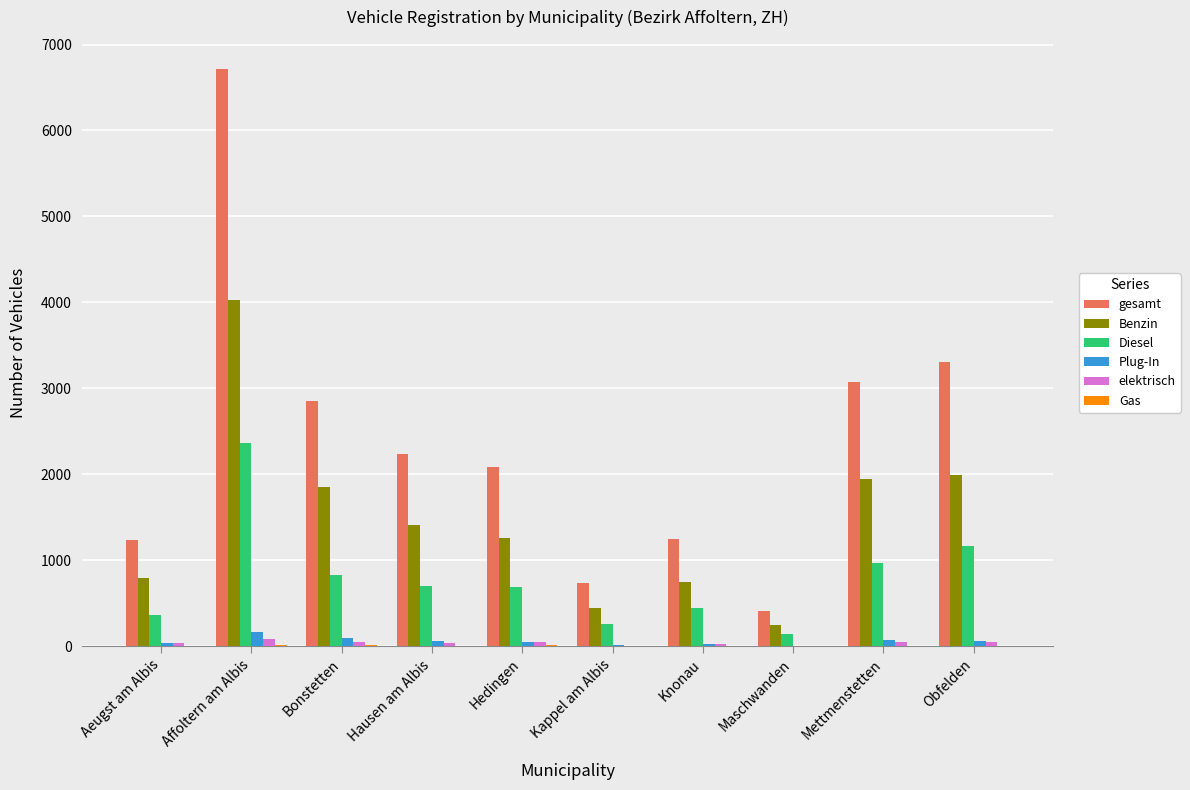

At which category is the sum across all series the highest?

Affoltern am Albis